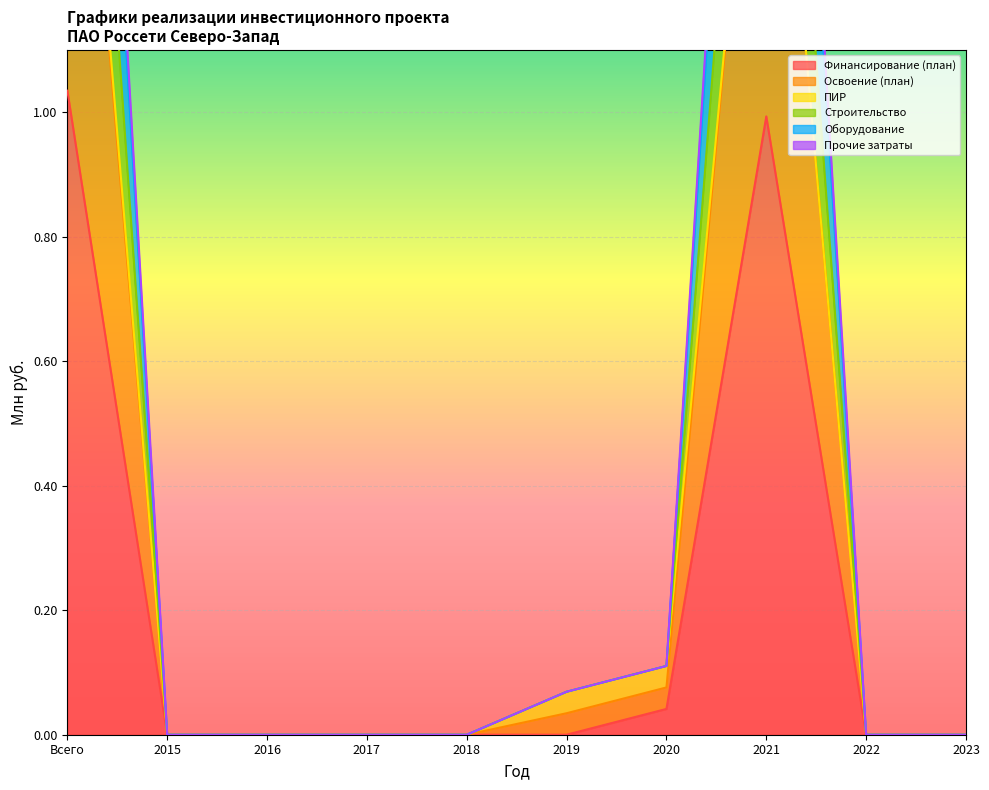

The Строительство series shows 0.0 at 2015. True or false?

True